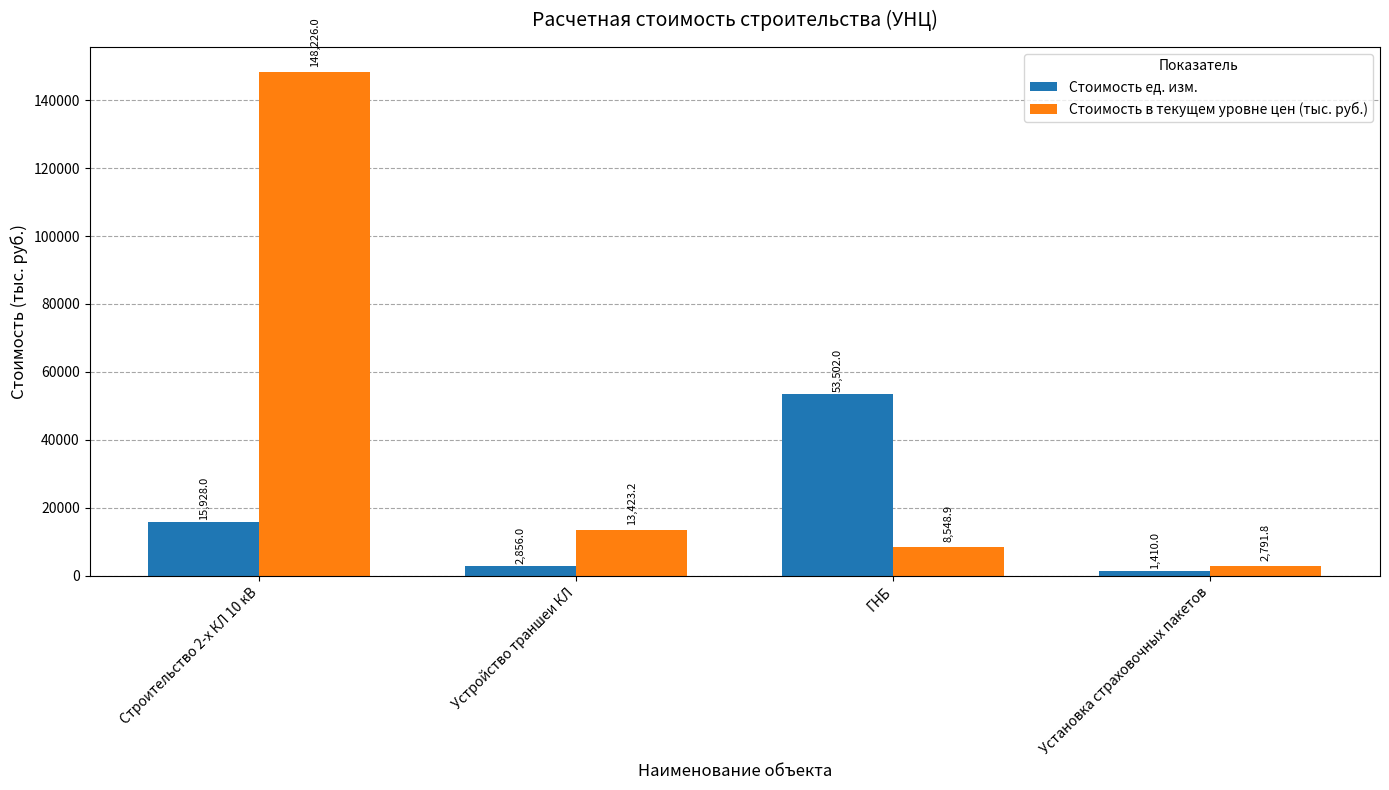

What are all the series names shown in the legend?

Стоимость ед. изм., Стоимость в текущем уровне цен (тыс. руб.)